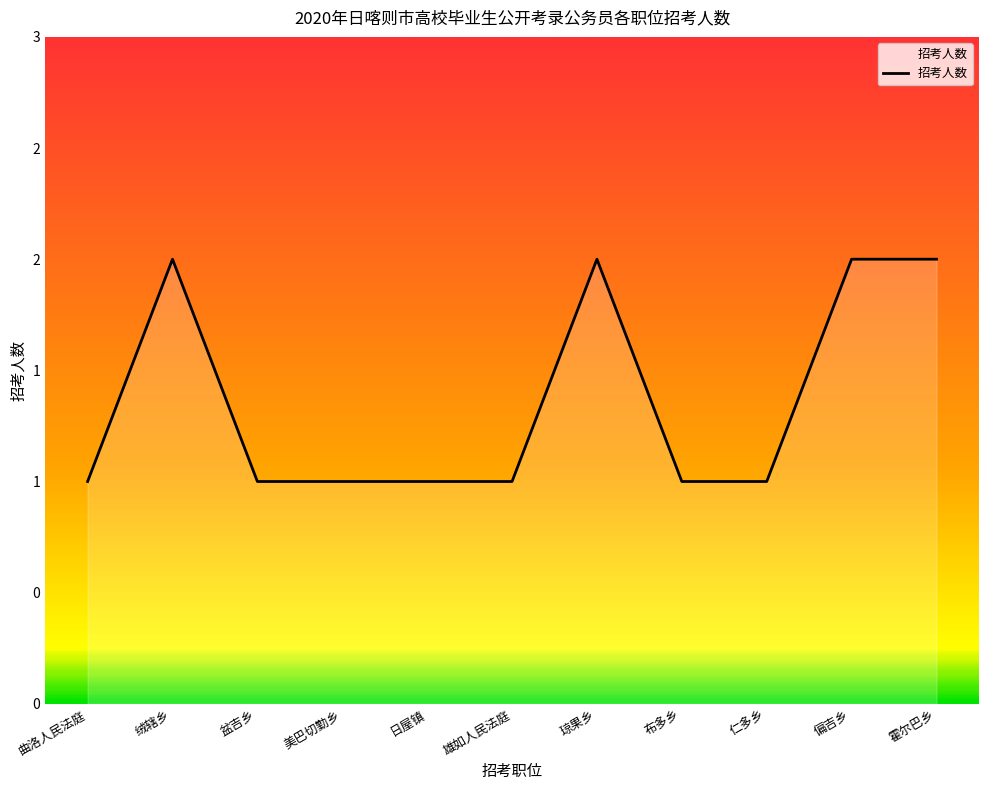

Rank the categories by value from lowest to highest.

曲洛人民法庭, 盆吉乡, 美巴切勤乡, 日屋镇, 雄如人民法庭, 布多乡, 仁多乡, 绒辖乡, 琼果乡, 偏吉乡, 霍尔巴乡